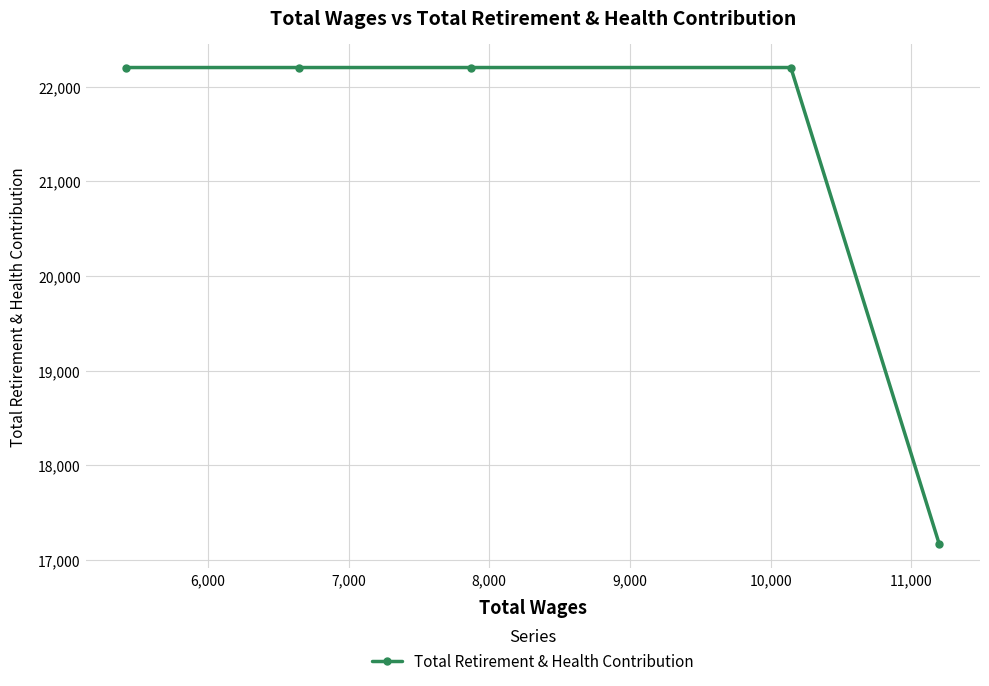

What is the maximum value shown in the chart?

22201